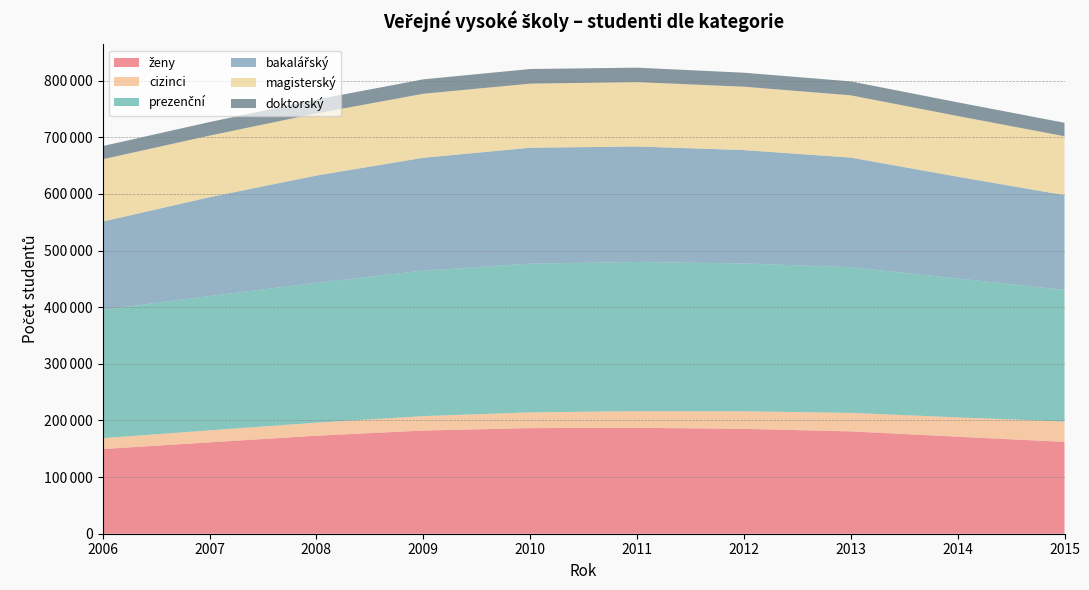

Reading left to right, list all the values displayed in this chart.

ženy: 149450	161358	173011	182161	186453	187029	185166	180679	171259	162101
cizinci: 19210	21180	23075	25486	27807	29384	30984	32680	34150	35944
prezenční: 226695	237180	246931	256905	262544	263341	261040	257237	245214	232449
bakalářský: 155677	174424	189375	199199	204624	203933	200108	193514	179688	167301
magisterský: 110059	108725	109680	113050	113186	113625	111940	109892	107215	103972
doktorský: 23300	23956	24481	25427	25836	25549	24694	24614	24113	23799